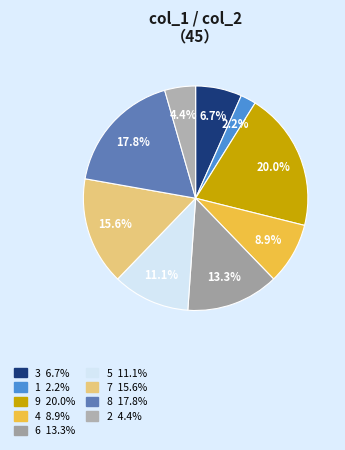

To the nearest percent, what percentage of the pie is 9?

20%